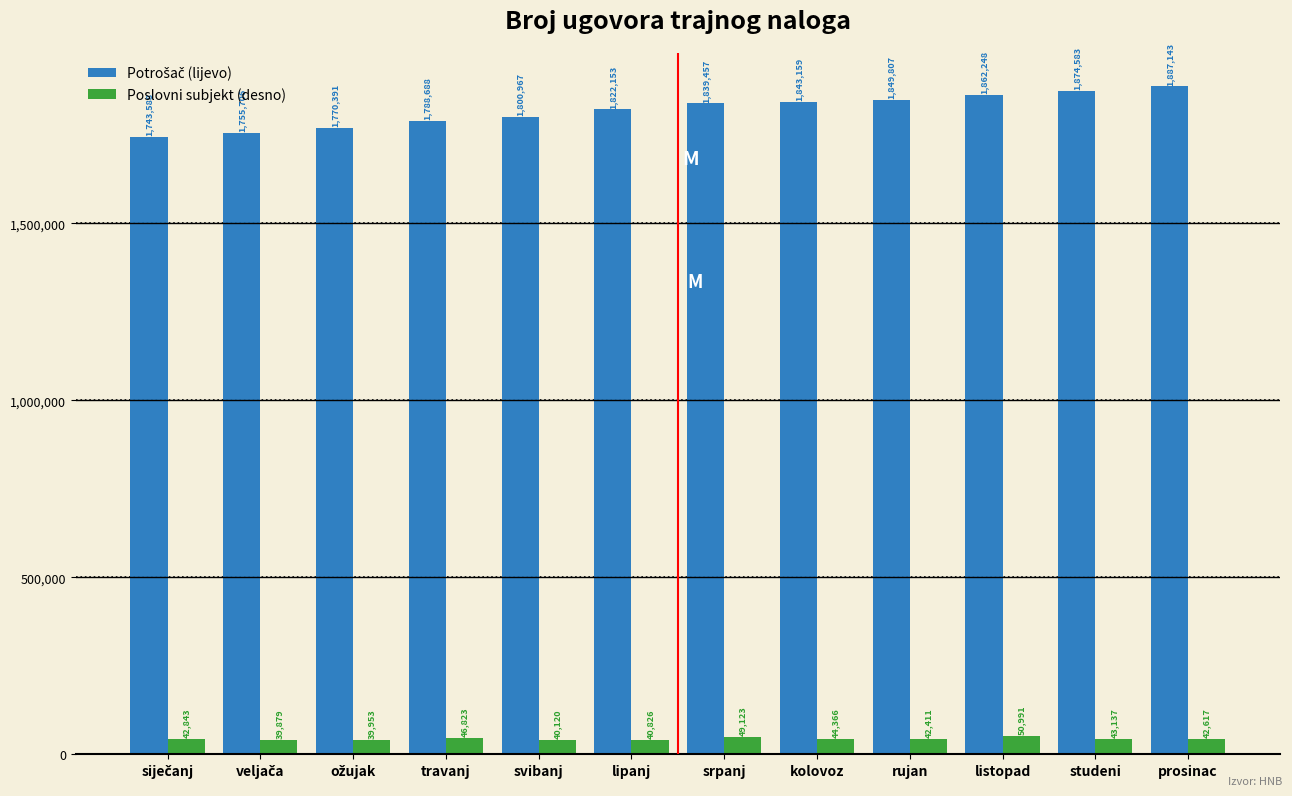

What is the average value of the Poslovni subjekt (desno) series?

43591